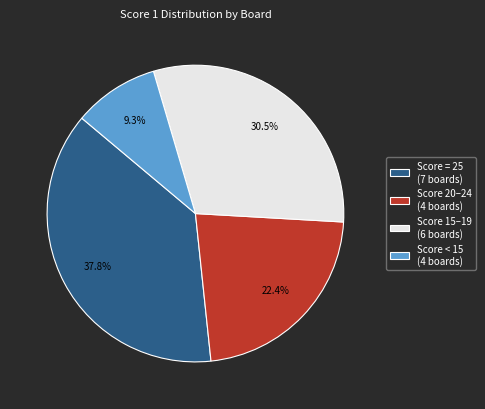

Is there any slice that represents more than half of the pie?

No